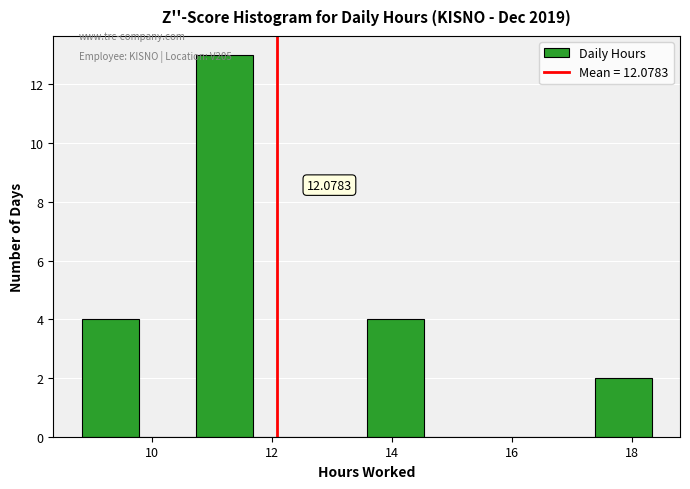

Over which range of the x-axis is the bar tallest?

10.8 to 11.6